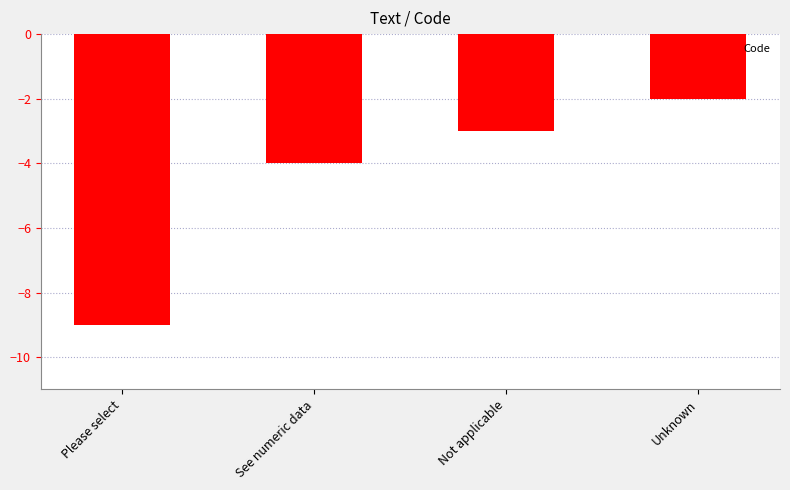

Rank the categories by value from highest to lowest.

Unknown, Not applicable, See numeric data, Please select